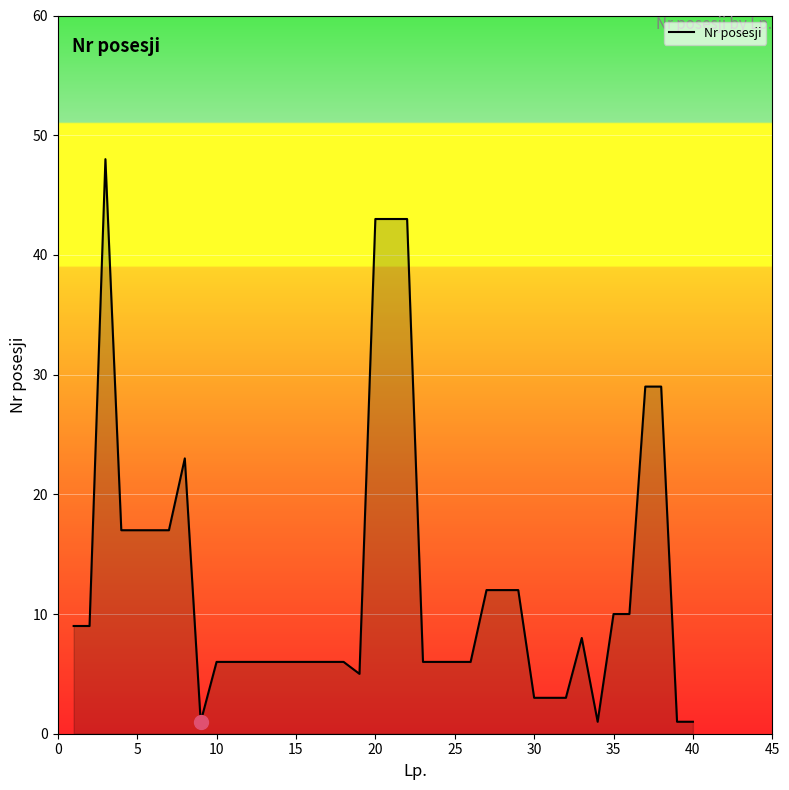

What is the average value?

13